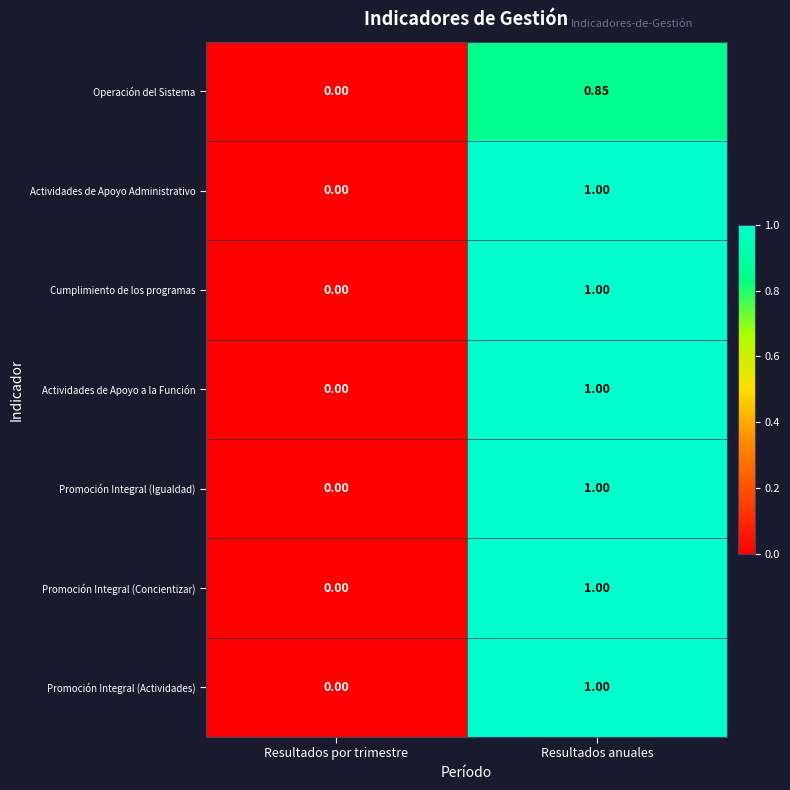

Where is Promoción Integral (Igualdad) nearest to the value 0?

Resultados por trimestre